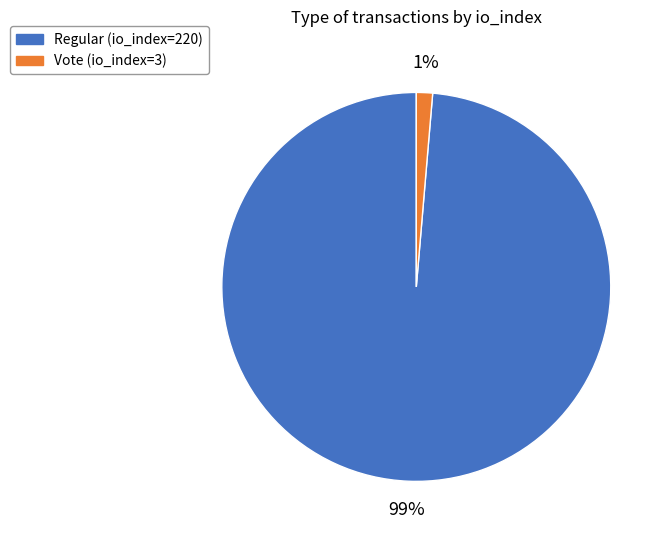

Rank the categories by value from lowest to highest.

Vote, Regular